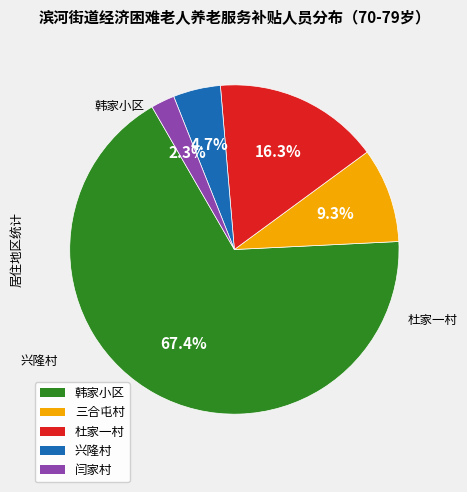

Rank the categories by value from highest to lowest.

韩家小区, 杜家一村, 三合屯村, 兴隆村, 闫家村